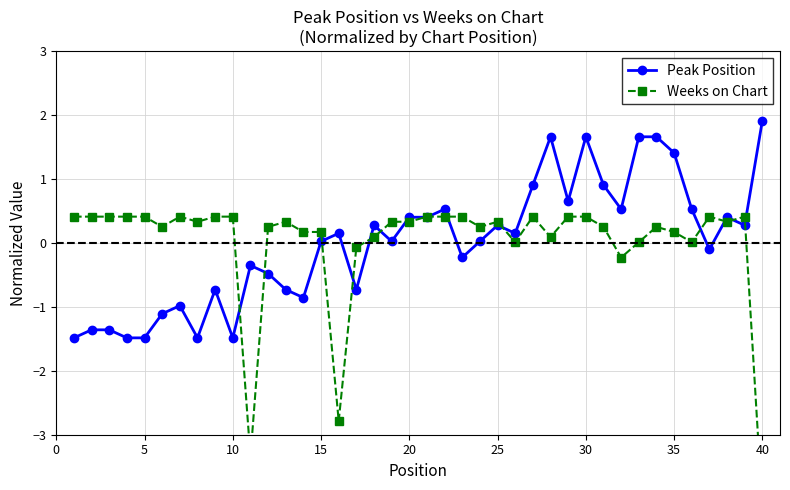

Rank the series by their average value, from highest to lowest.

Weeks on Chart, Peak Position